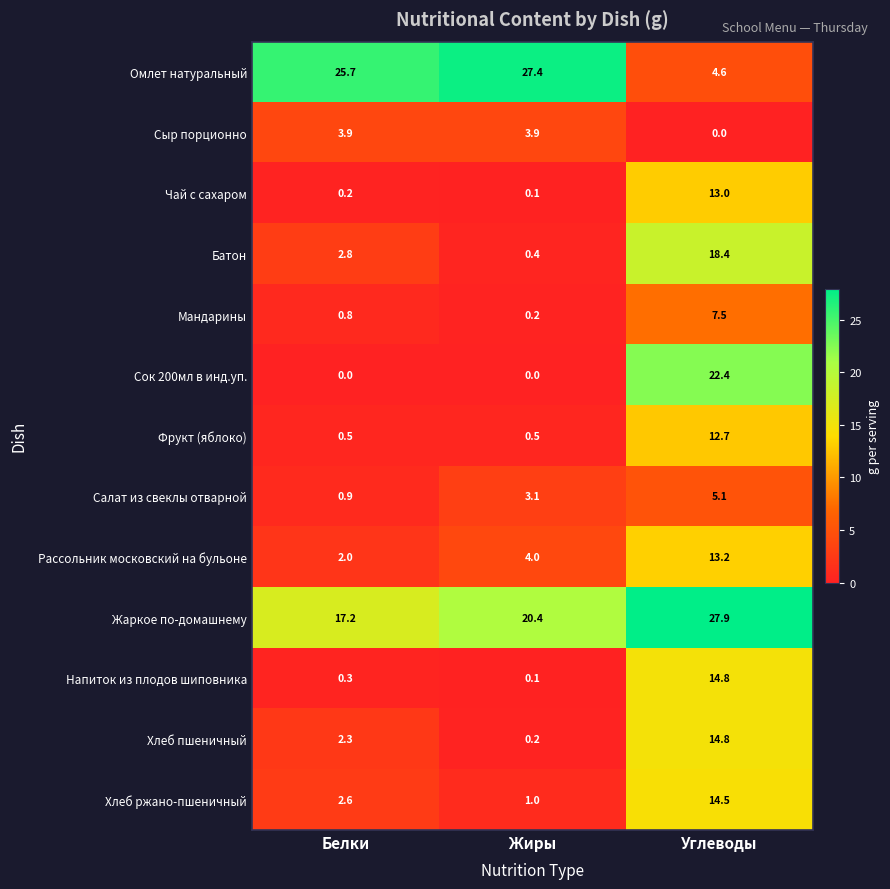

True or false: Сыр порционно has a value of 5.9 at Белки.

False